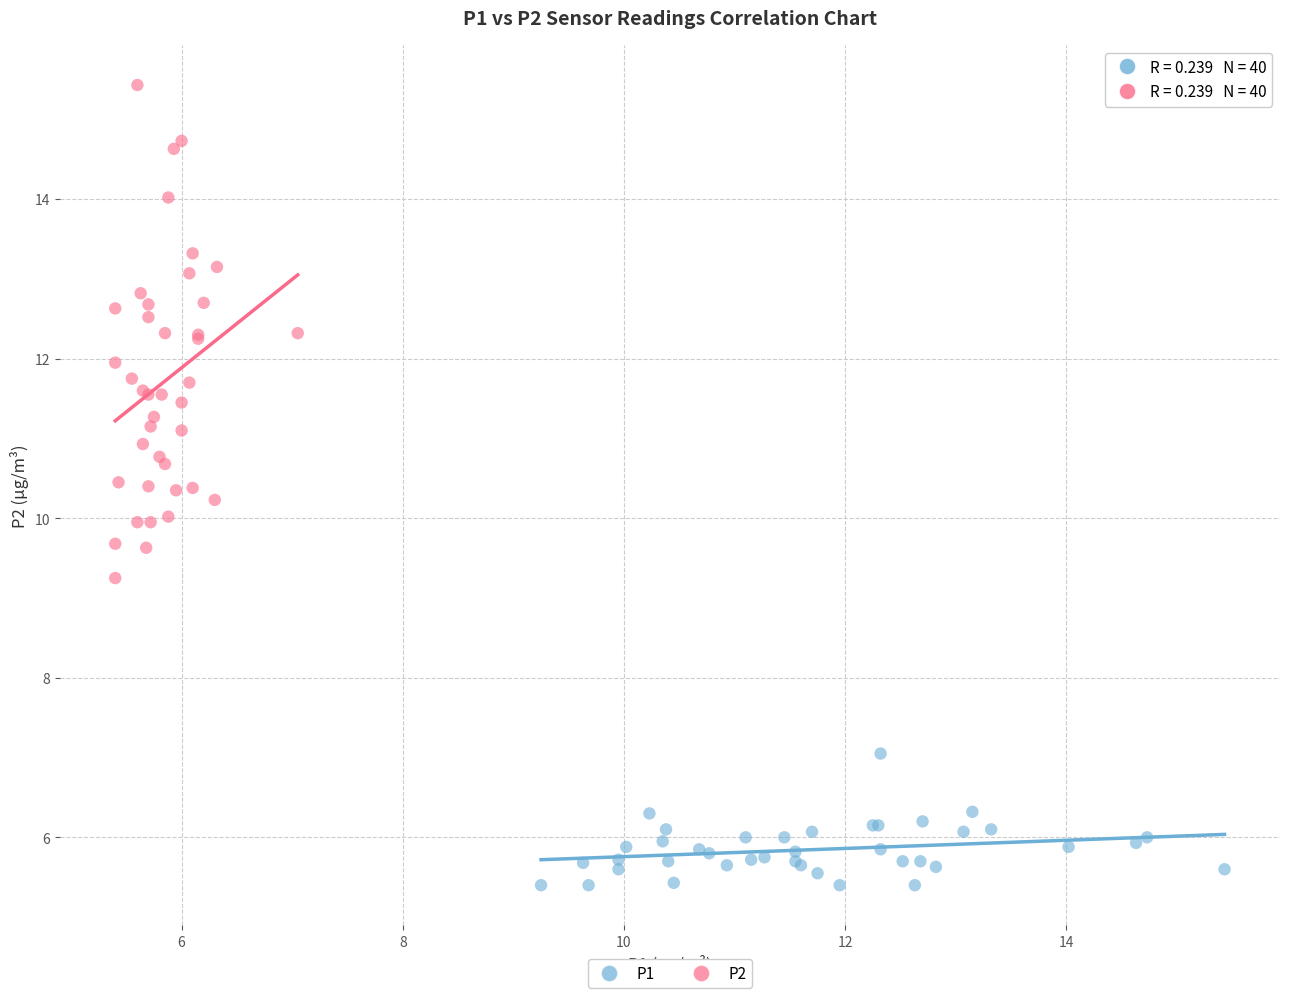

Which series contains the highest Y value?

P2